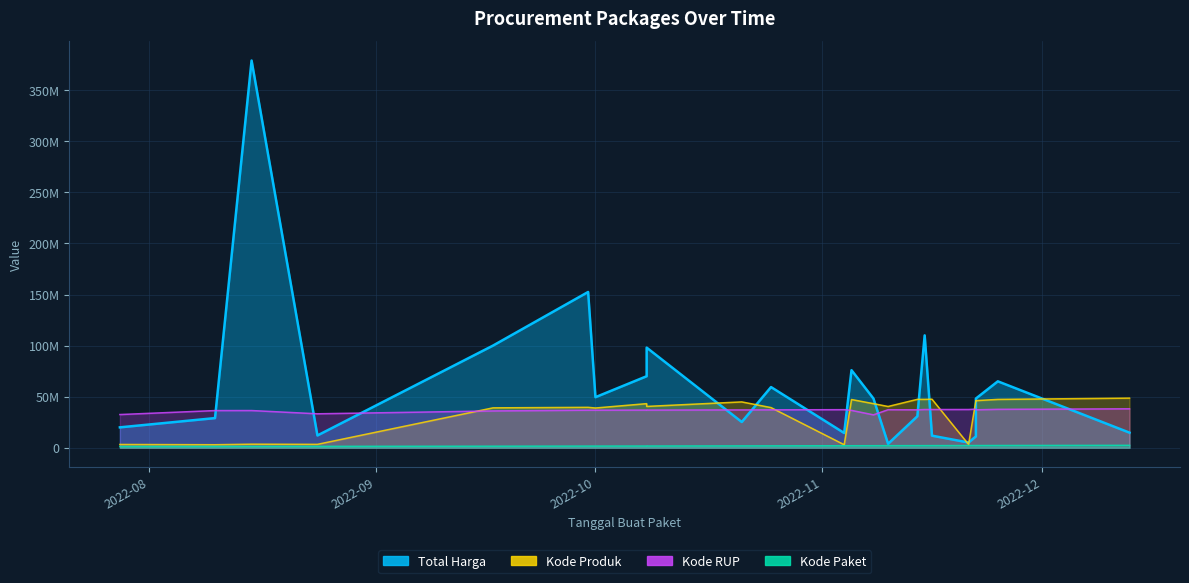

True or false: Kode Produk has a value of 4520261 at 2022-08-24.

False